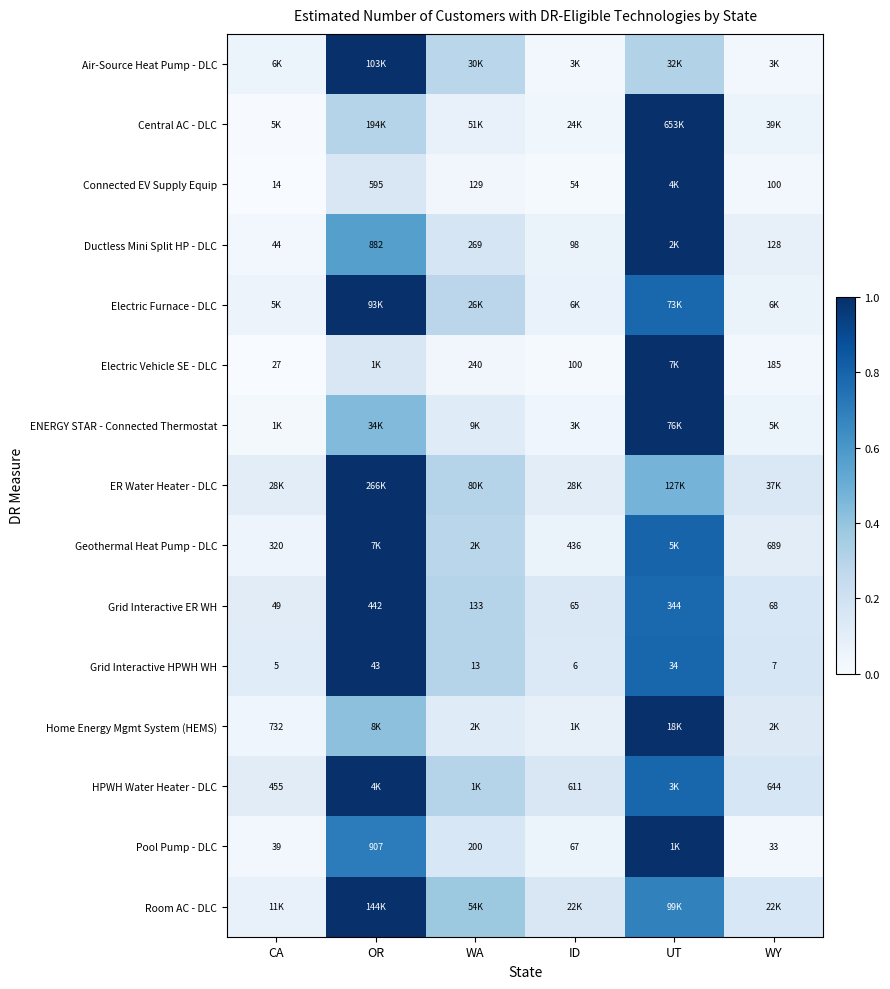

Which category has the highest value in the Grid Interactive ER WH series?

OR